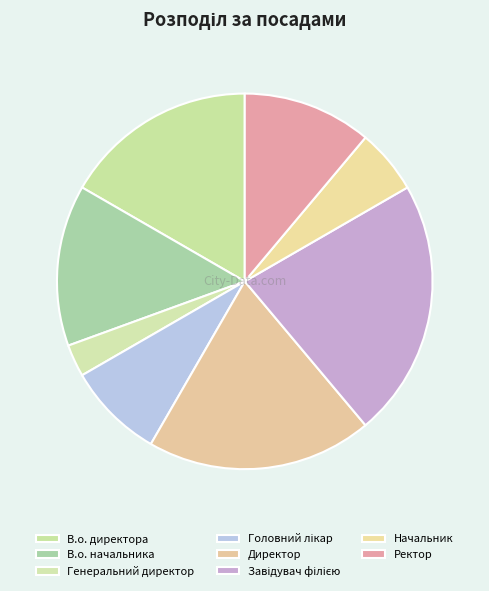

How many slices are in this pie chart?

8